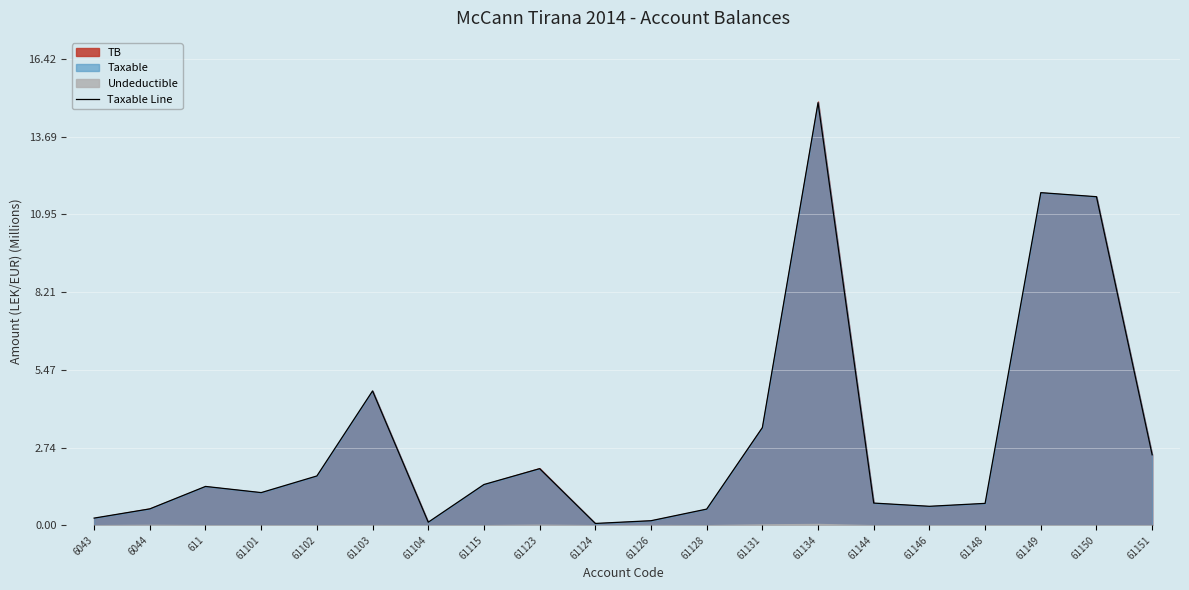

Between 6043 and 6044, which is larger?

6044